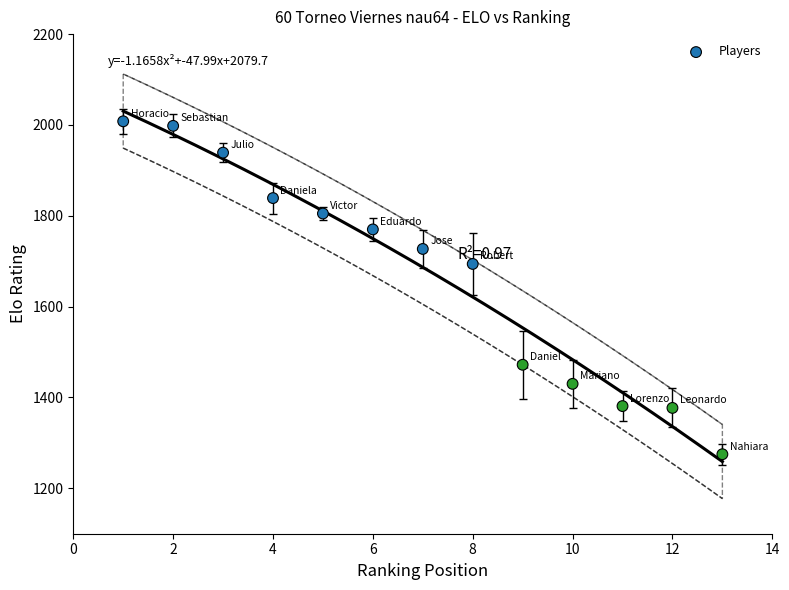

What Y value in the scatter plot is closest to 1641?

1694